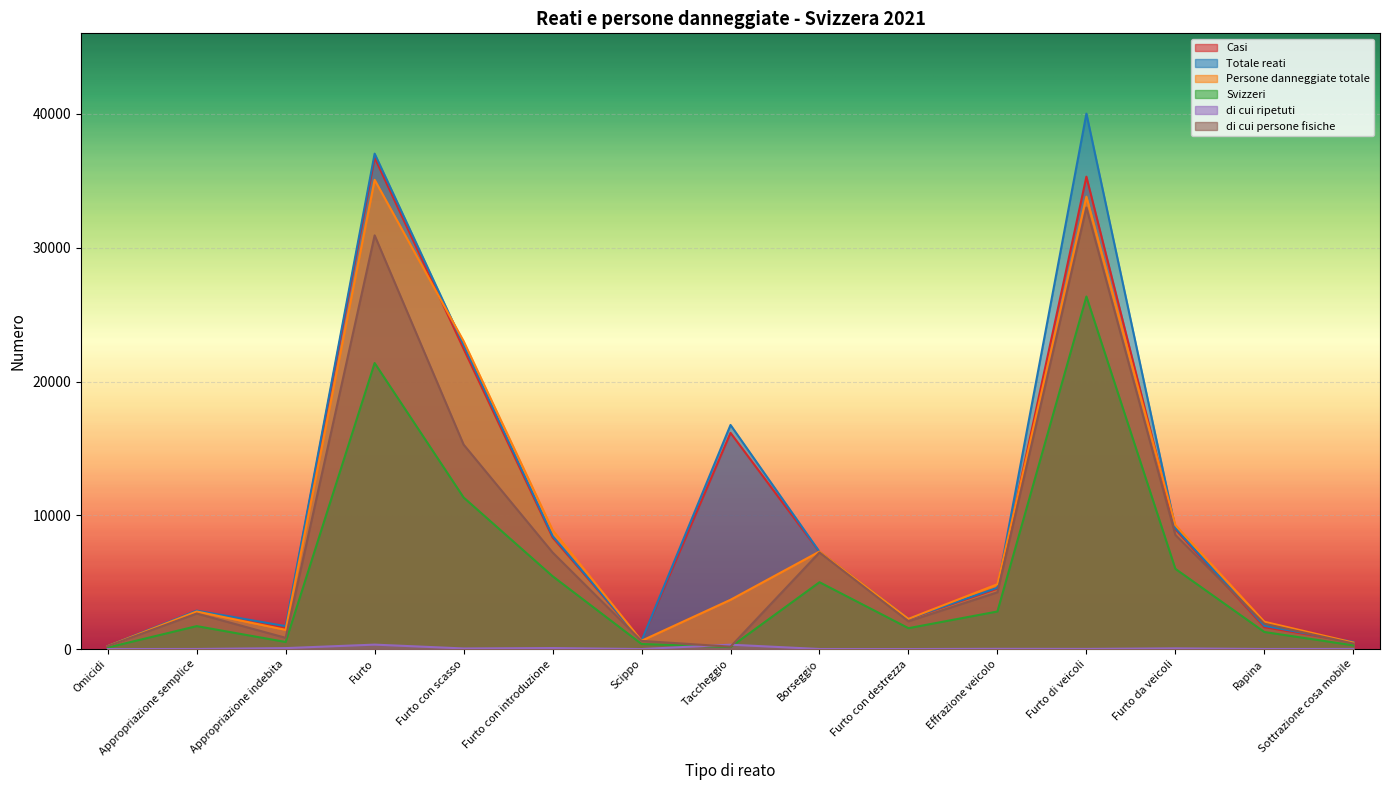

What is the difference between the maximum and minimum values in the di cui persone fisiche series?

32825